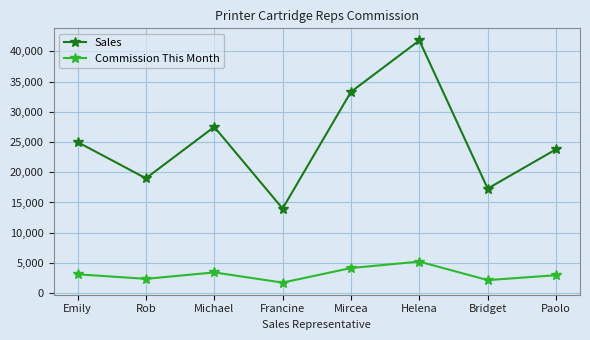

What is the approximate value of Commission This Month at Rob?

2375.0